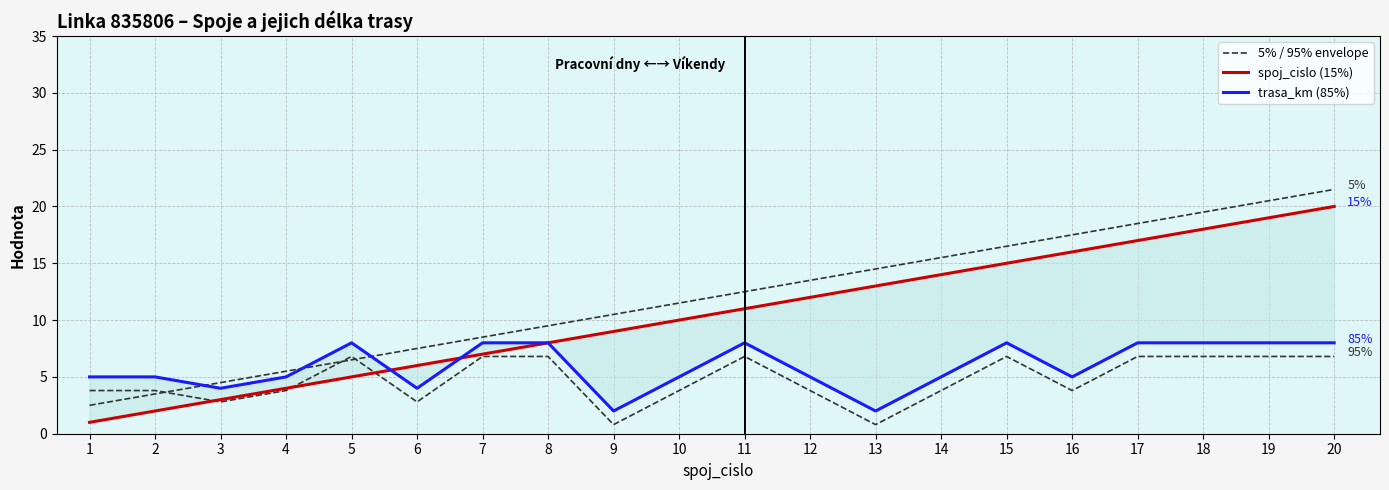

Which series has the largest total across all categories?

5% / 95% envelope